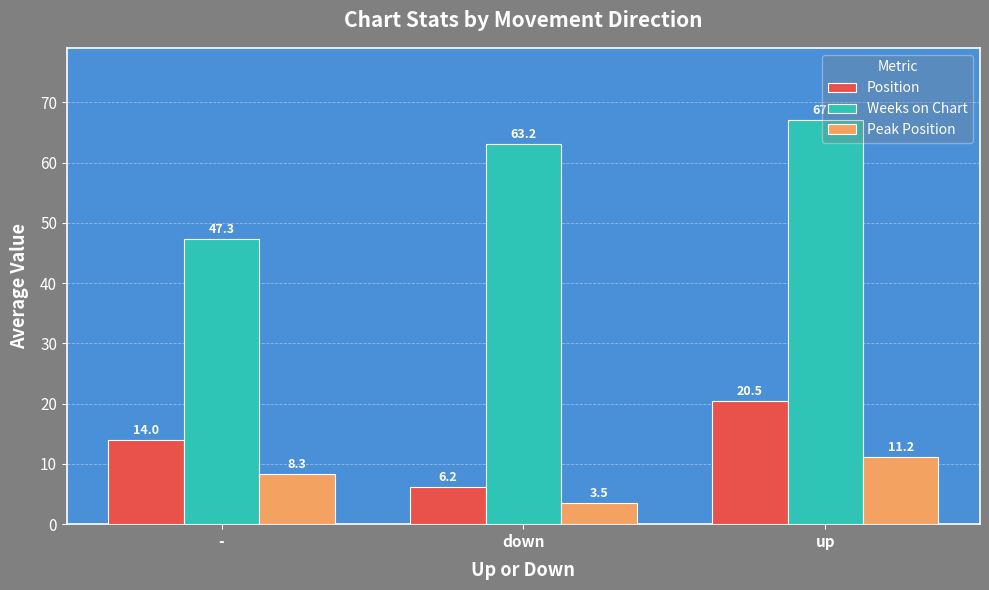

Between - and up, which series saw the biggest shift?

Weeks on Chart